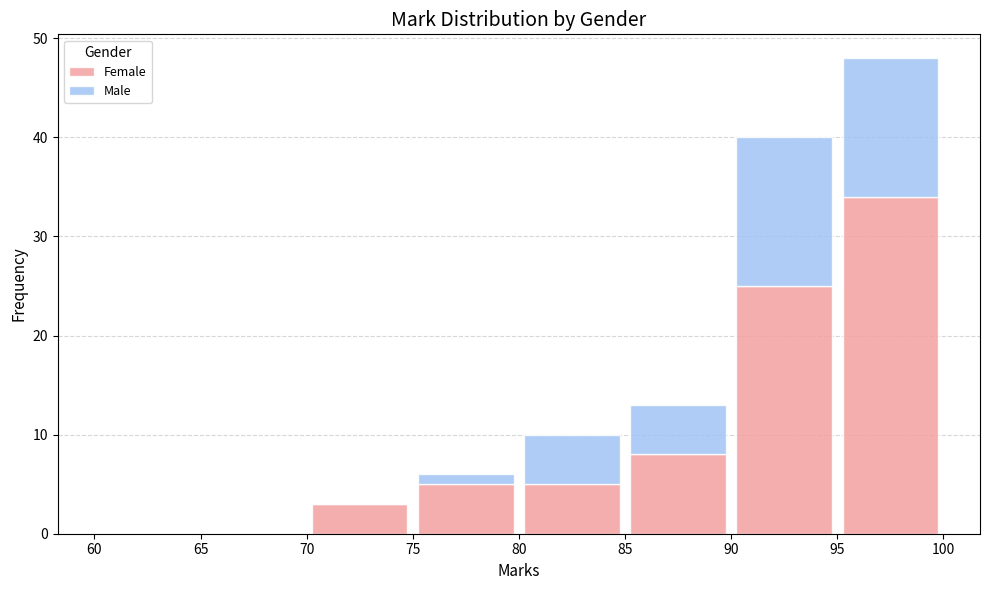

Which range on the x-axis has the tallest stacked bar (by total height)?

95 to 100